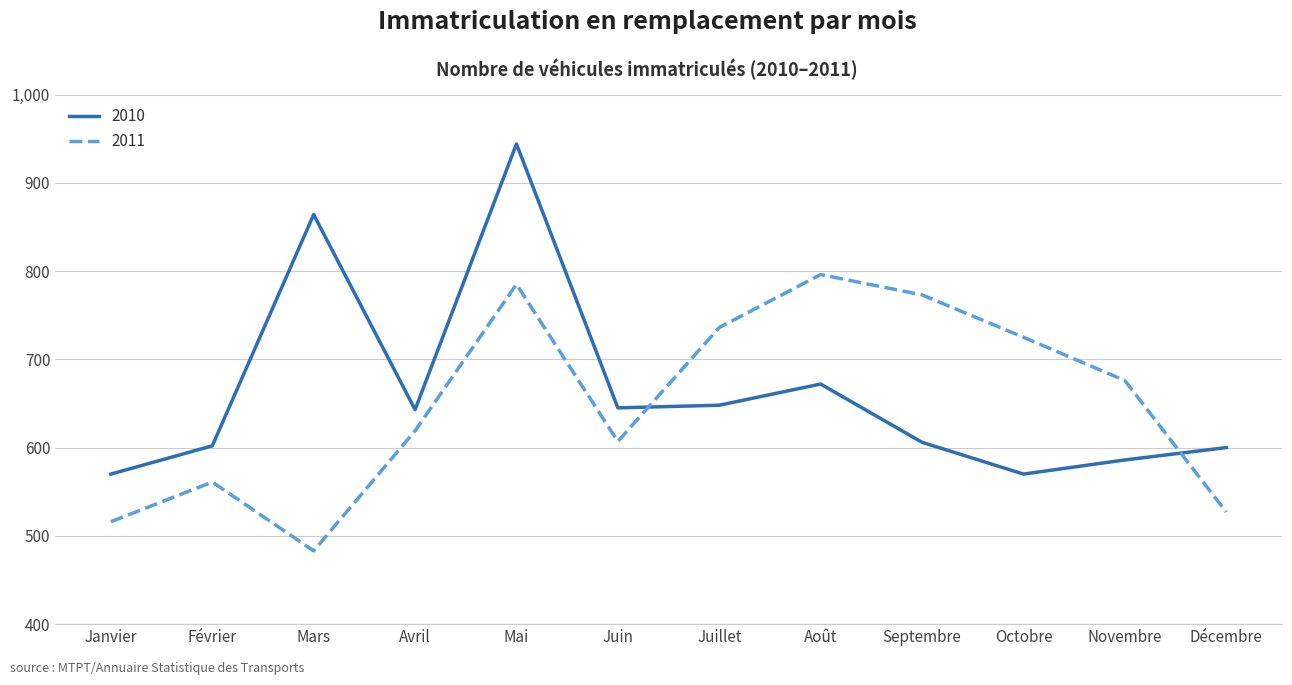

At which category is the sum across all series the highest?

Mai